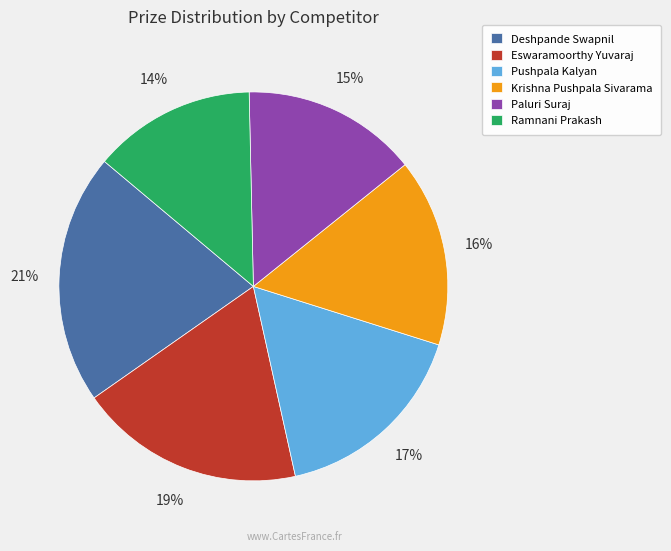

Rank the categories by value from lowest to highest.

Ramnani Prakash, Paluri Suraj, Krishna Pushpala Sivarama, Pushpala Kalyan, Eswaramoorthy Yuvaraj, Deshpande Swapnil